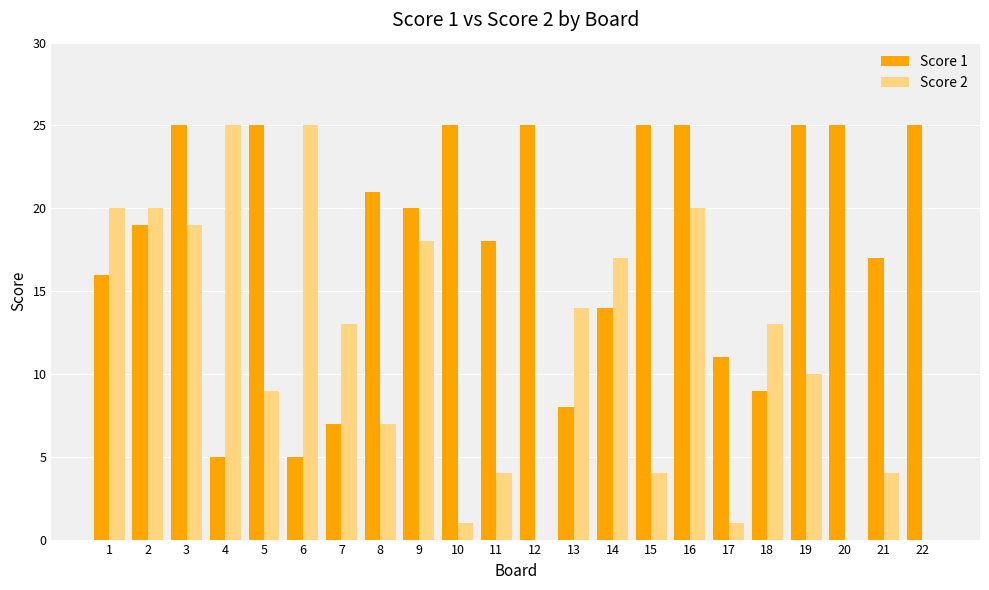

At which label does Score 1 first exceed 20?

3